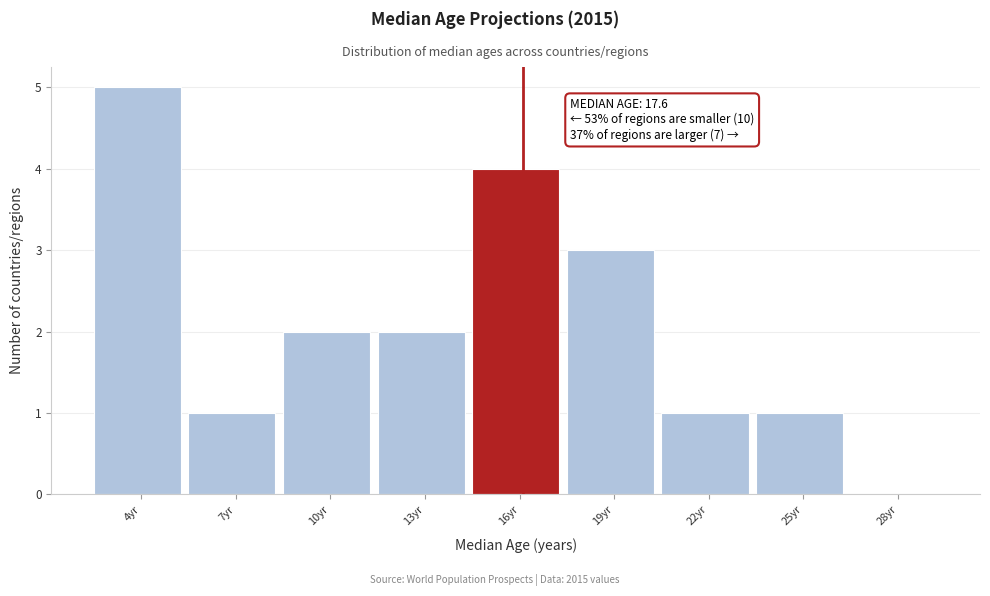

Reading left to right, extract all data points from this chart.

4yr=5	7yr=1	10yr=2	13yr=2	16yr=4	19yr=3	22yr=1	25yr=1	28yr=0